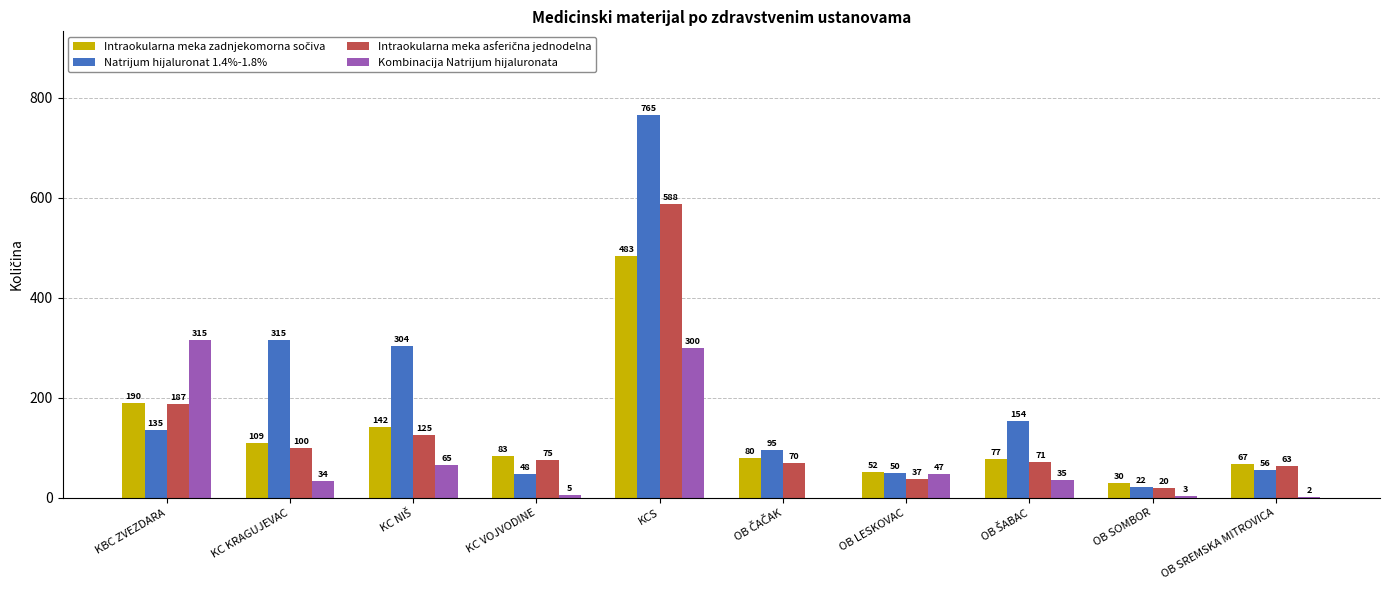

Count the number of categories in the chart.

10